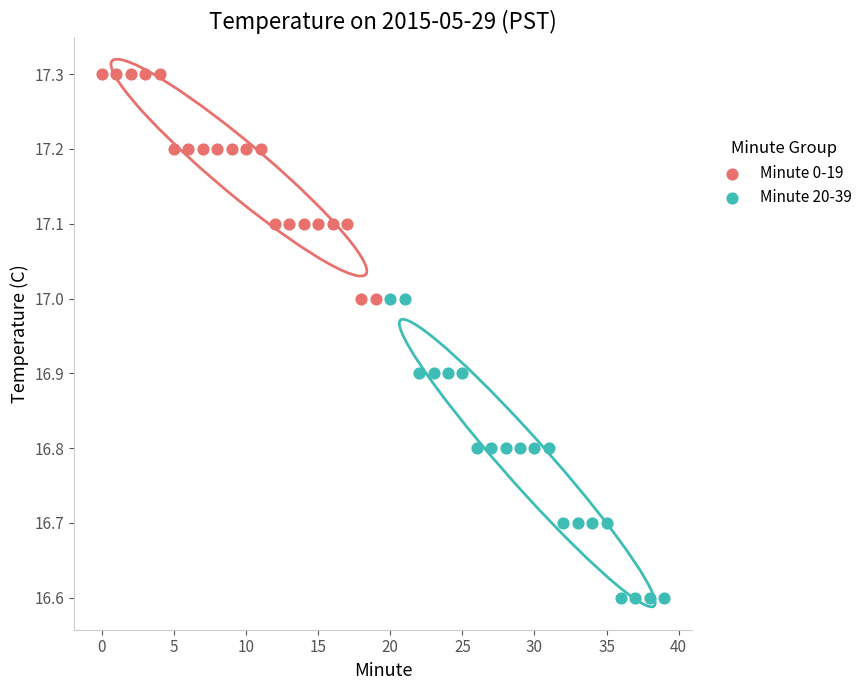

Which series reaches the minimum Y coordinate?

Minute 20-39